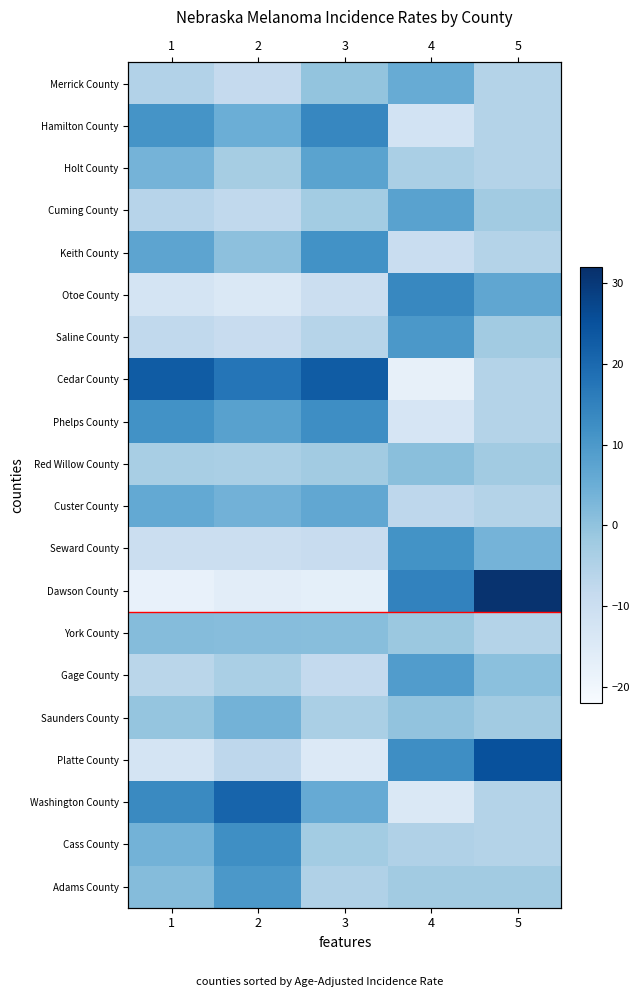

List the labels in order of Seward County value, largest first.

4, 5, 3, 2, 1